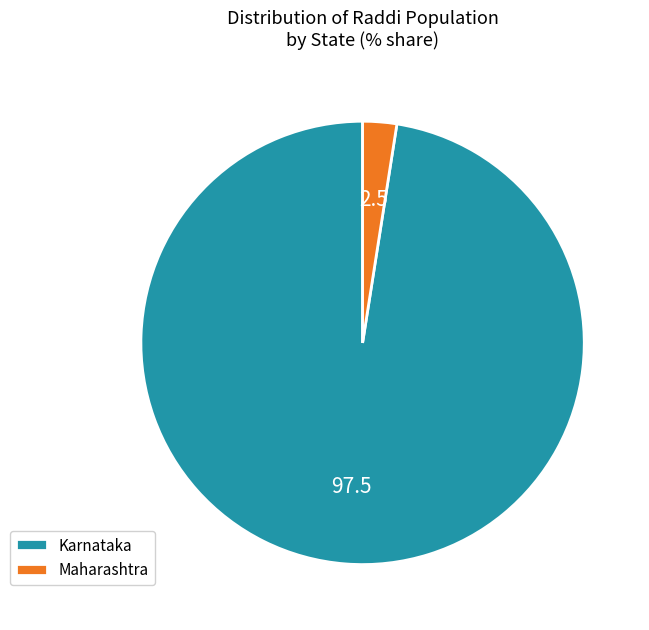

The Maharashtra slice represents 2% of the pie. True or false?

True